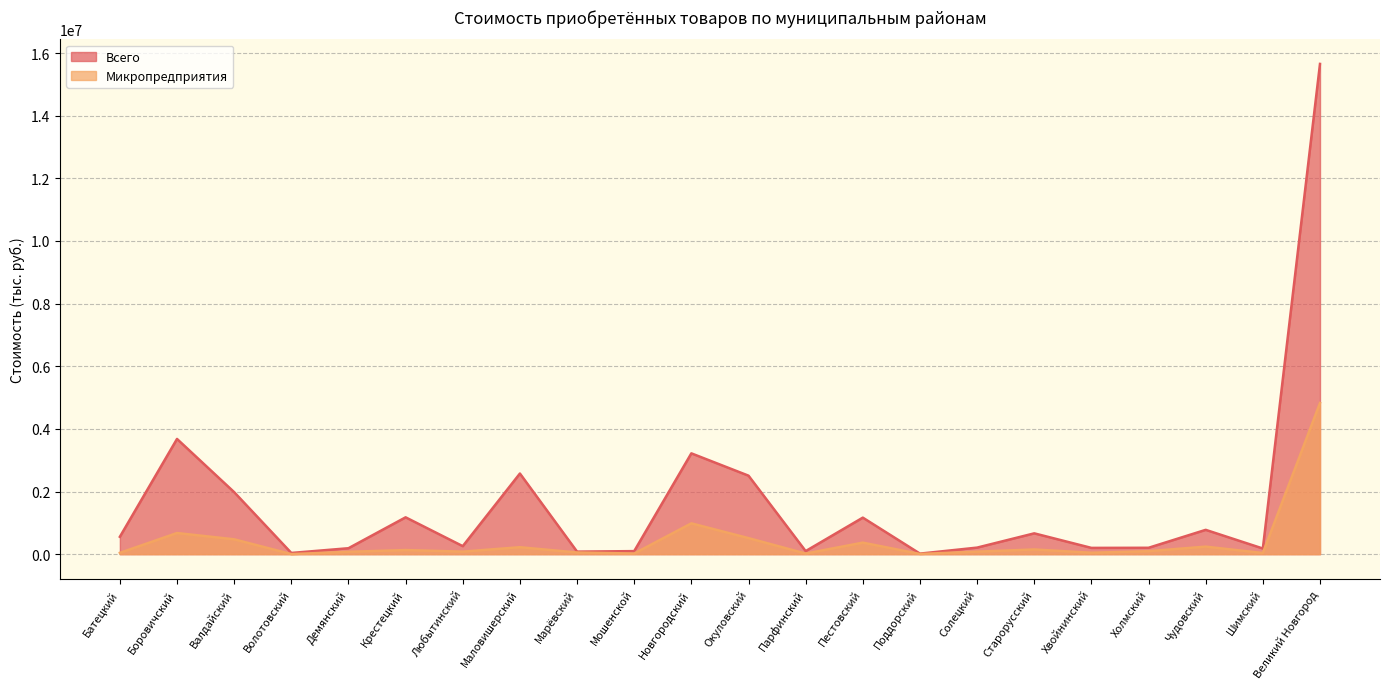

At which label does Всего first exceed 554534?

Батецкий